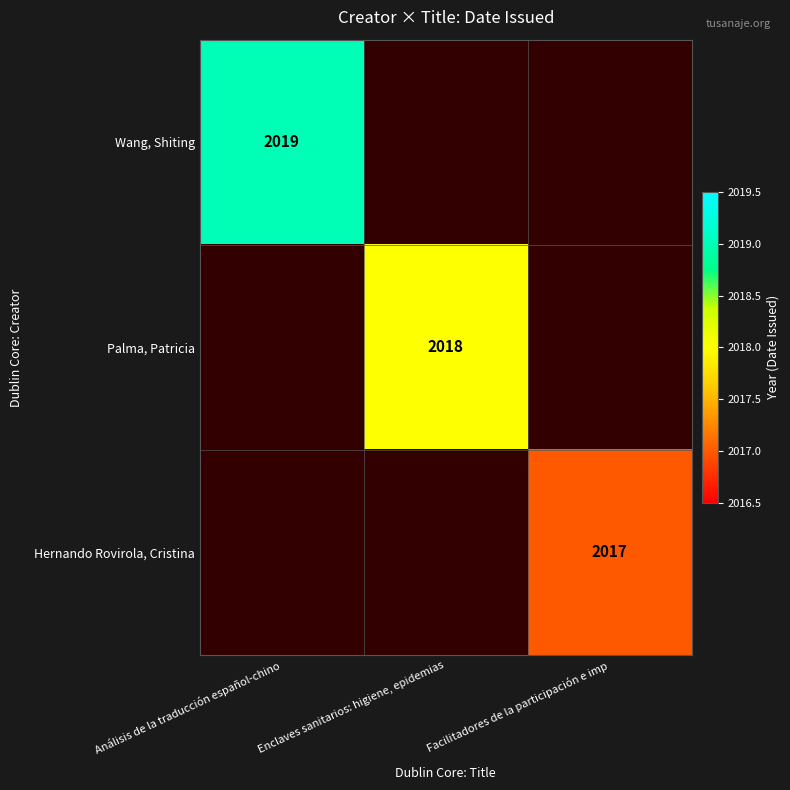

The Hernando Rovirola, Cristina series shows 2017 at Facilitadores de la participación e imp. True or false?

True